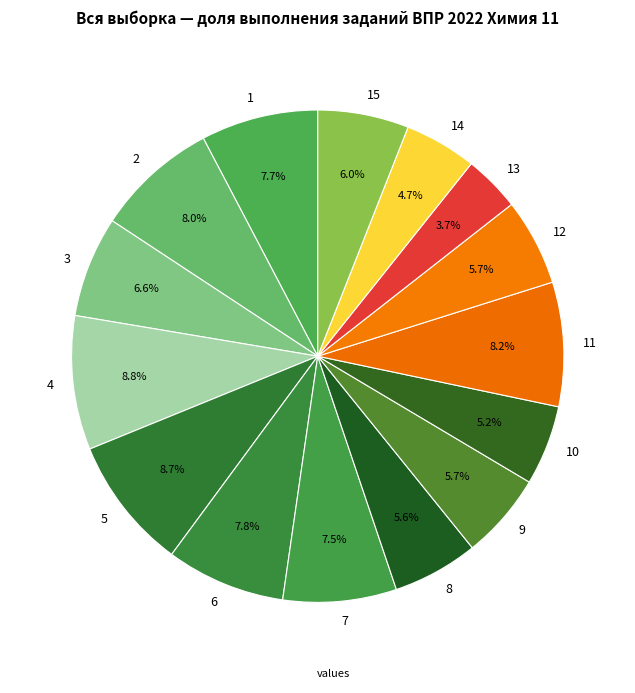

Does any single category account for the majority?

No